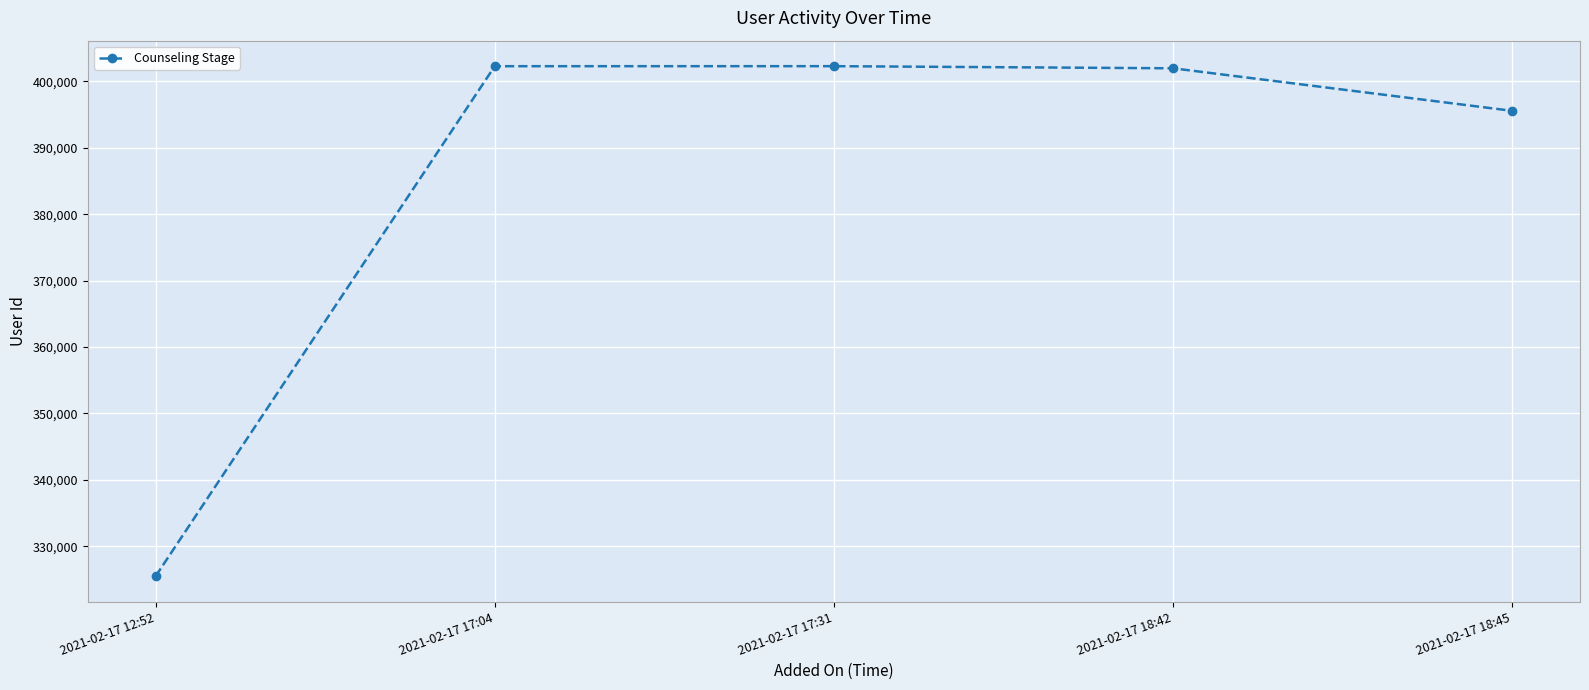

Where does the data first go above 401987?

2021-02-17 17:04